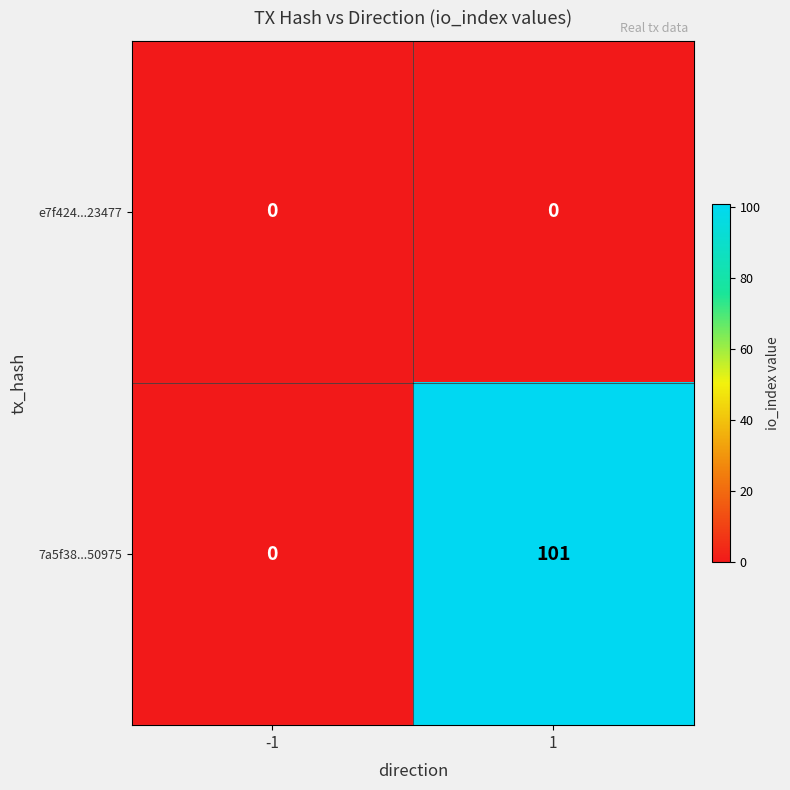

What is the spread (max minus min) of values at 1?

101